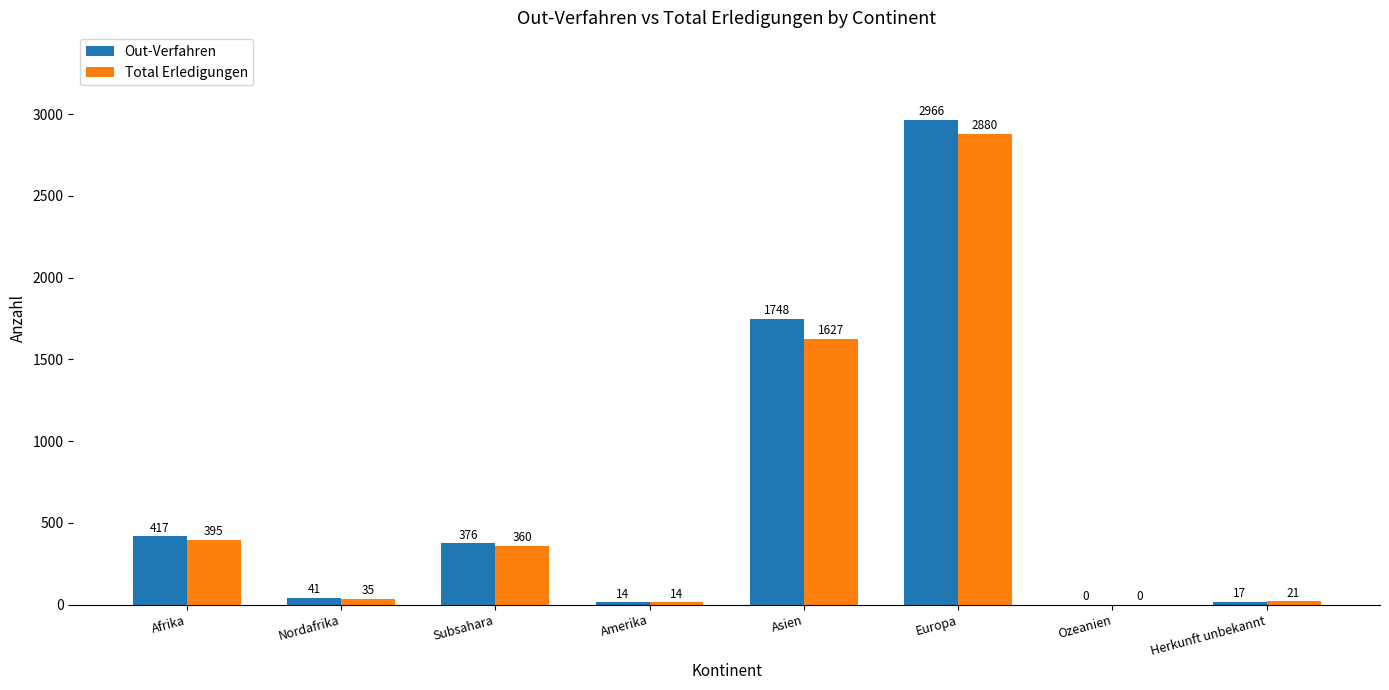

Which series changed the most between Asien and Europa?

Total Erledigungen